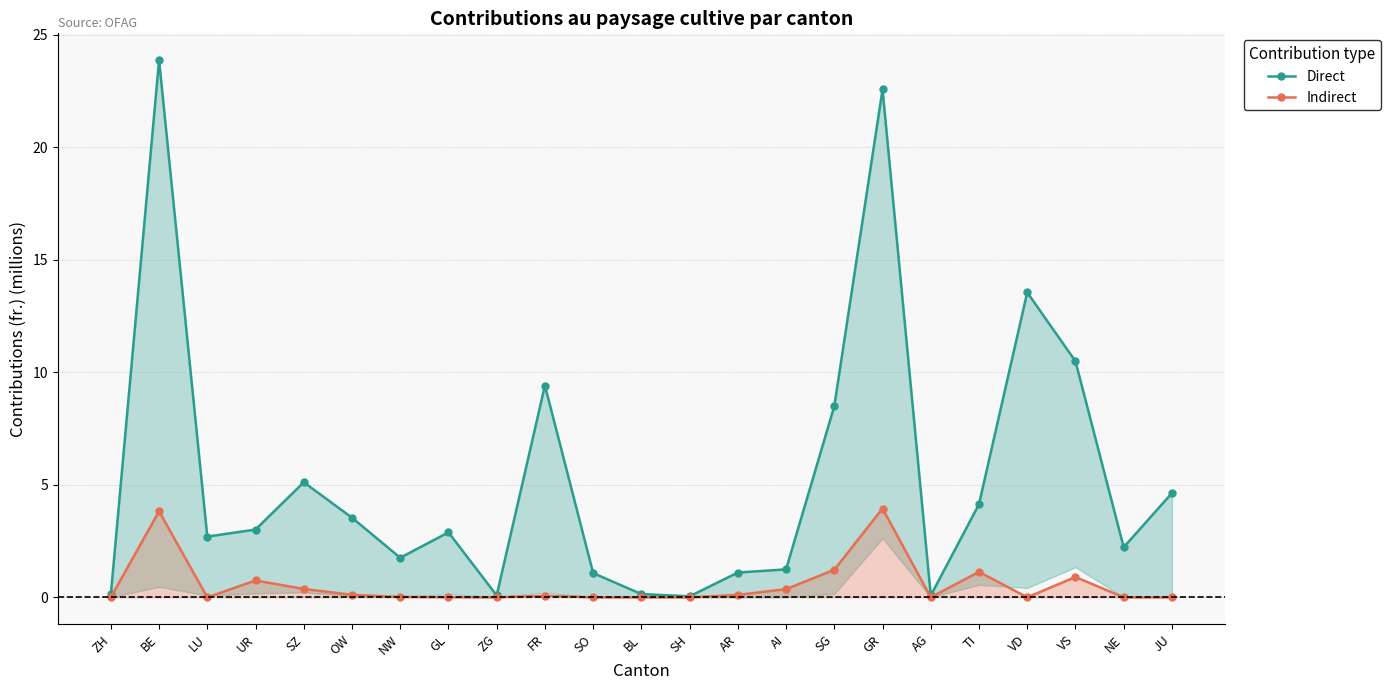

At which label is Indirect closest to 1?

VS